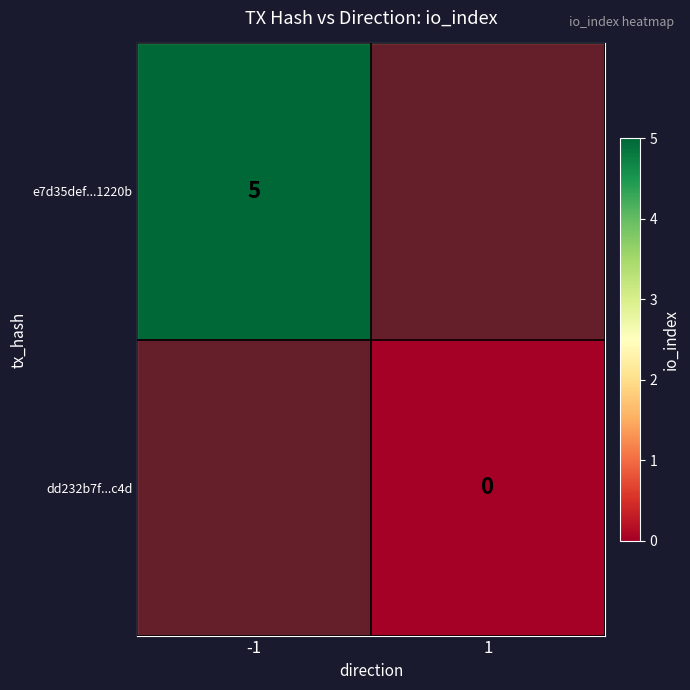

List the series in order of their overall mean, highest first.

e7d35def...1220b, dd232b7f...c4d